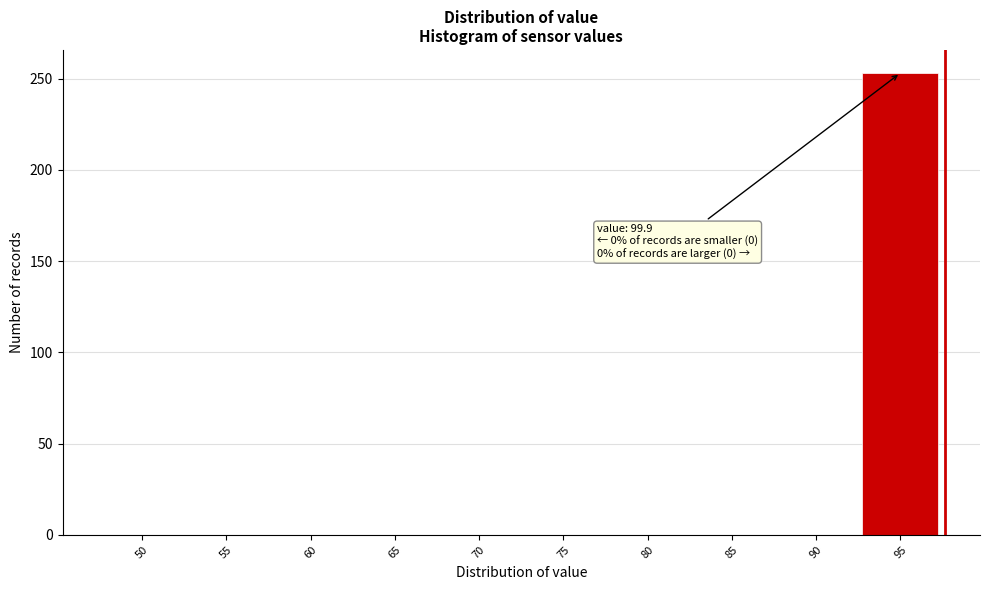

Reading left to right, what are all the values shown in this chart?

50=0	55=0	60=0	65=0	70=0	75=0	80=0	85=0	90=0	95=253